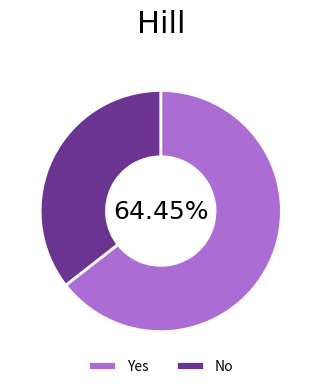

How many slices are in this pie chart?

2